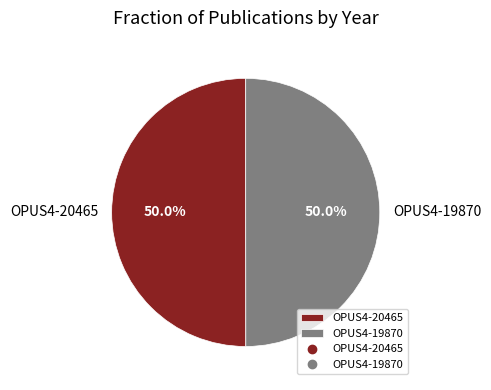

Combined, do OPUS4-20465 and OPUS4-19870 account for over 50%?

Yes